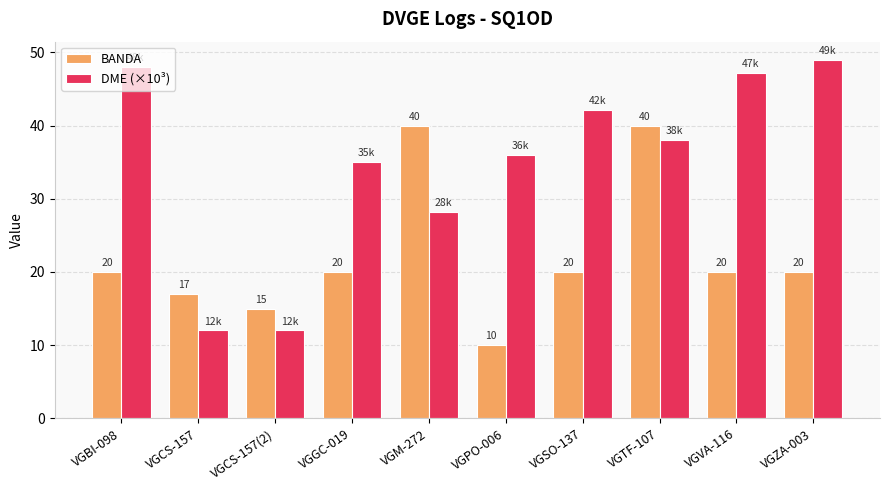

Which series has the largest total across all categories?

DME (×10³)